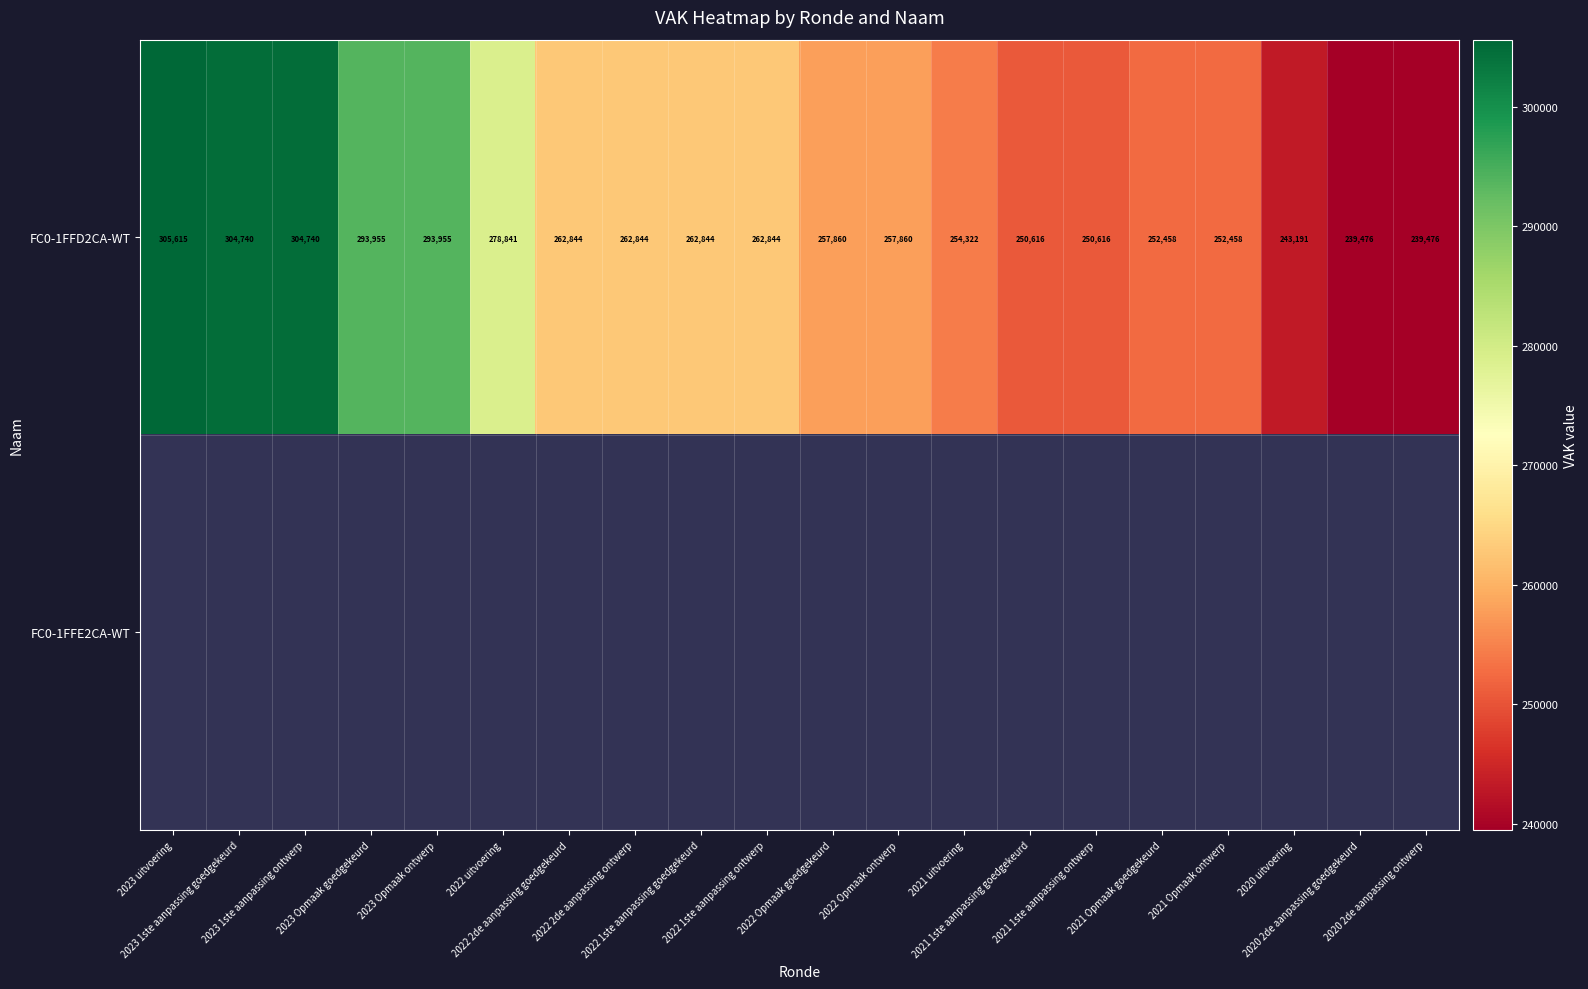

What is the highest value of the FC0-1FFD2CA-WT series?

305615